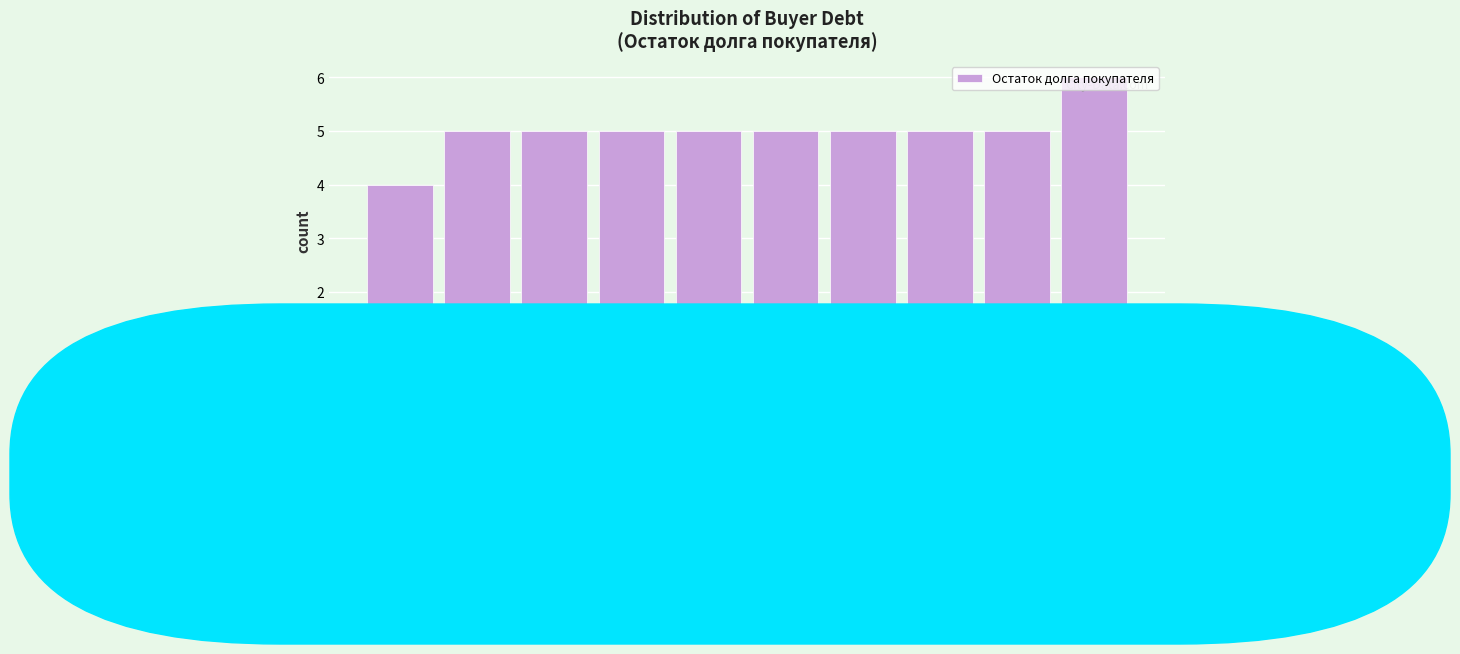

Which range on the x-axis has the tallest bar?

45 to 50